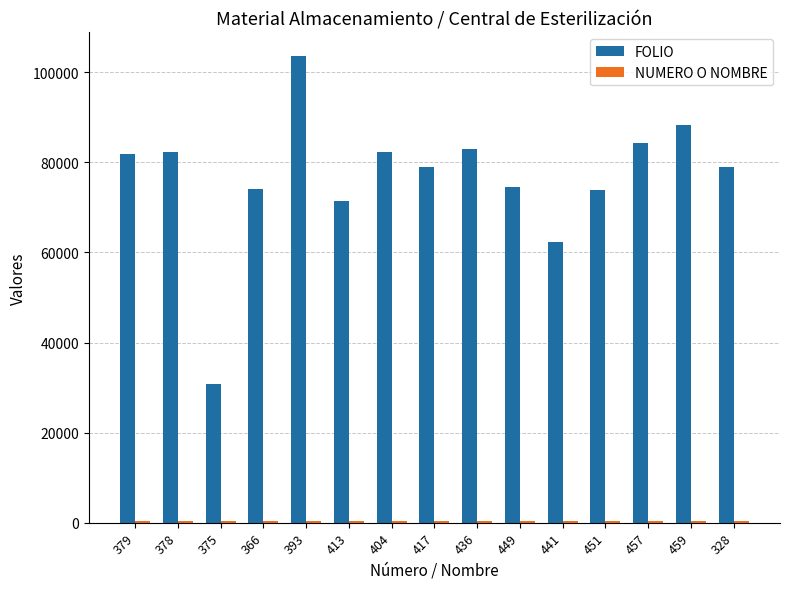

What is the greatest value displayed?

103663